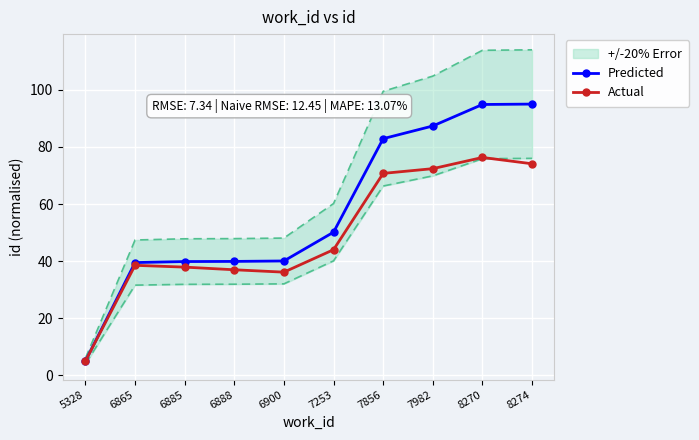

Which has a higher value, 6865 or 6885?

6885